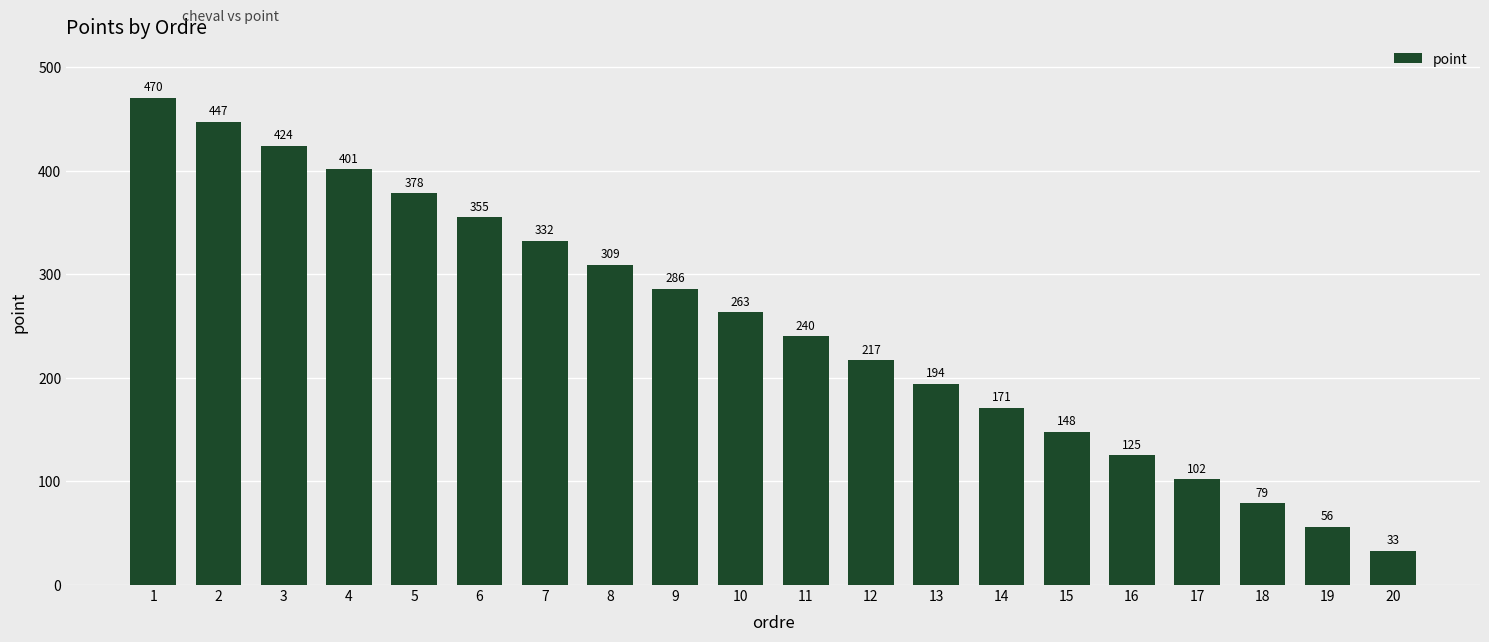

What is the value of the 5th bar from the left?

378